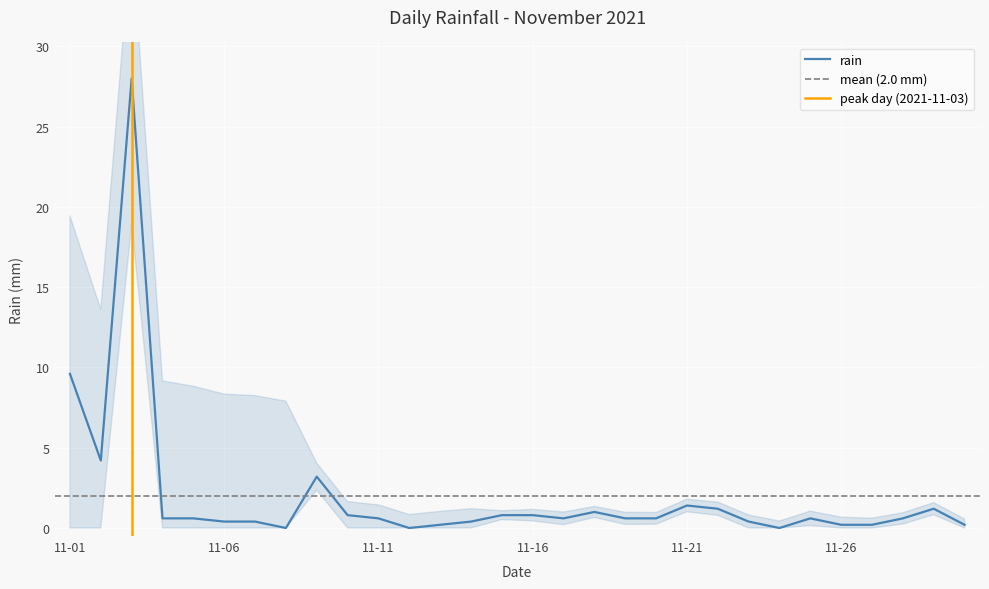

How many lines are shown in the chart?

1